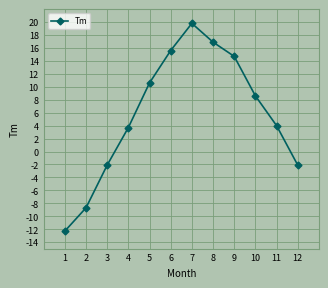

What is the sum of the values at 8 and 12?

14.8